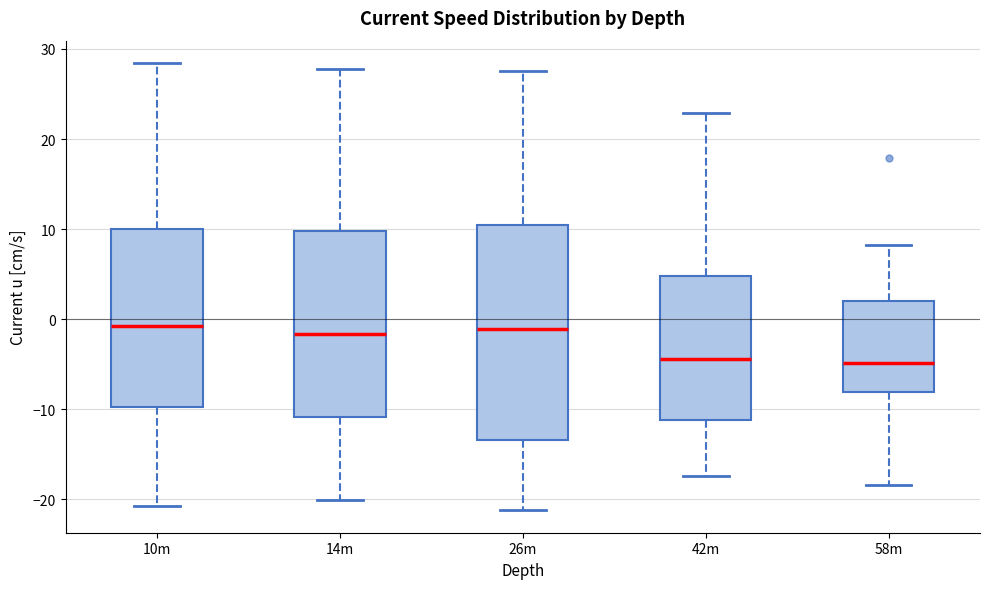

Reading left to right, read every box against the y-axis: the position of its median line, the range the box covers, and the ends of its whiskers. The values are not printed on the chart, so give them approximately, as read against the axis.

10m: median -1, box -10 to 10, whiskers -21 to 28
14m: median -2, box -11 to 10, whiskers -20 to 28
26m: median -1, box -13 to 10, whiskers -21 to 28
42m: median -4, box -11 to 5, whiskers -17 to 23
58m: median -5, box -8 to 2, whiskers -18 to 8